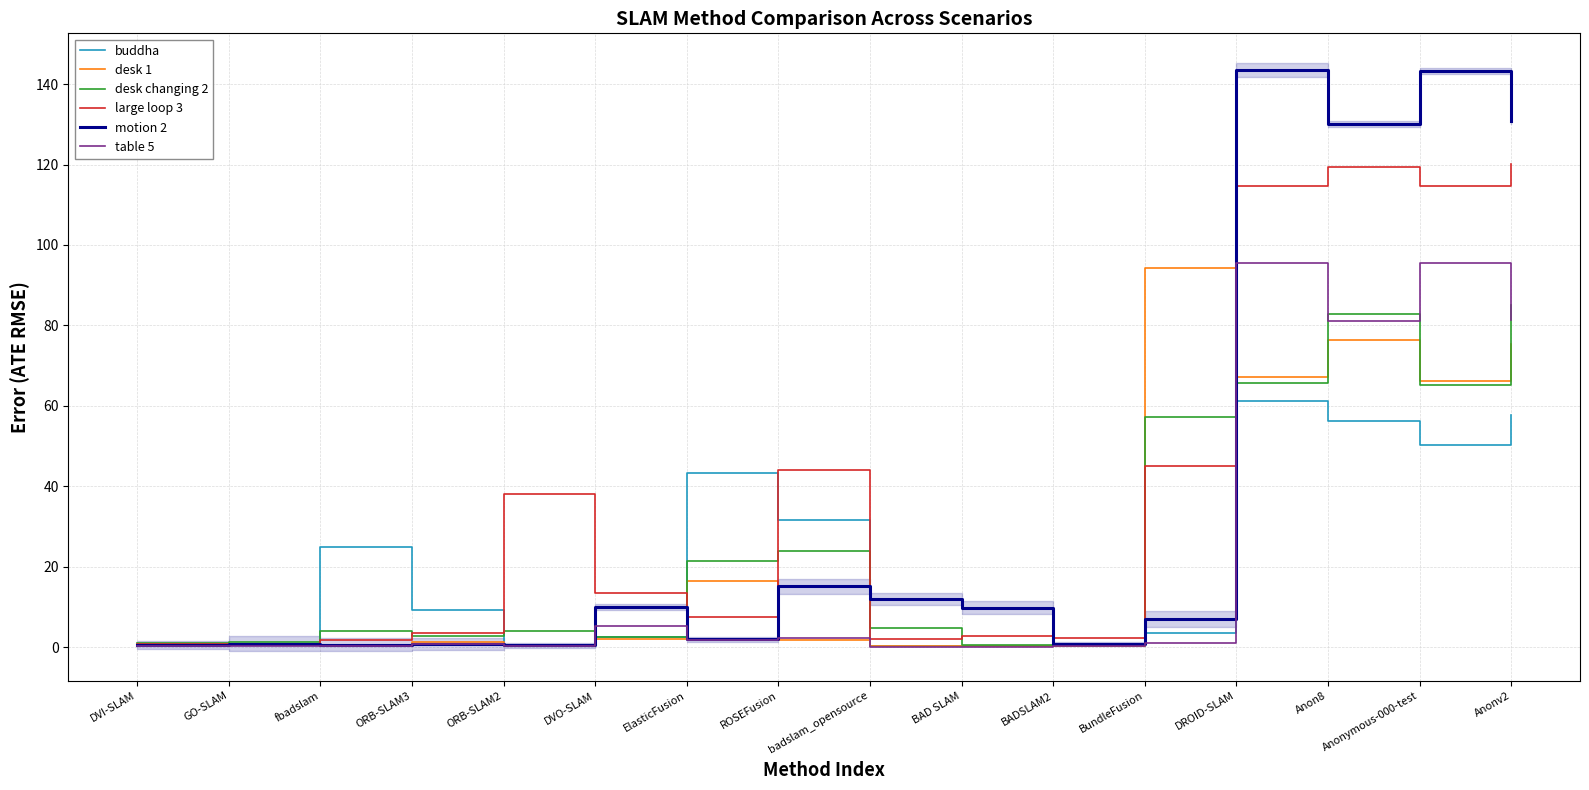

What is the value of the desk 1 point at the 13th from the left?

67.2